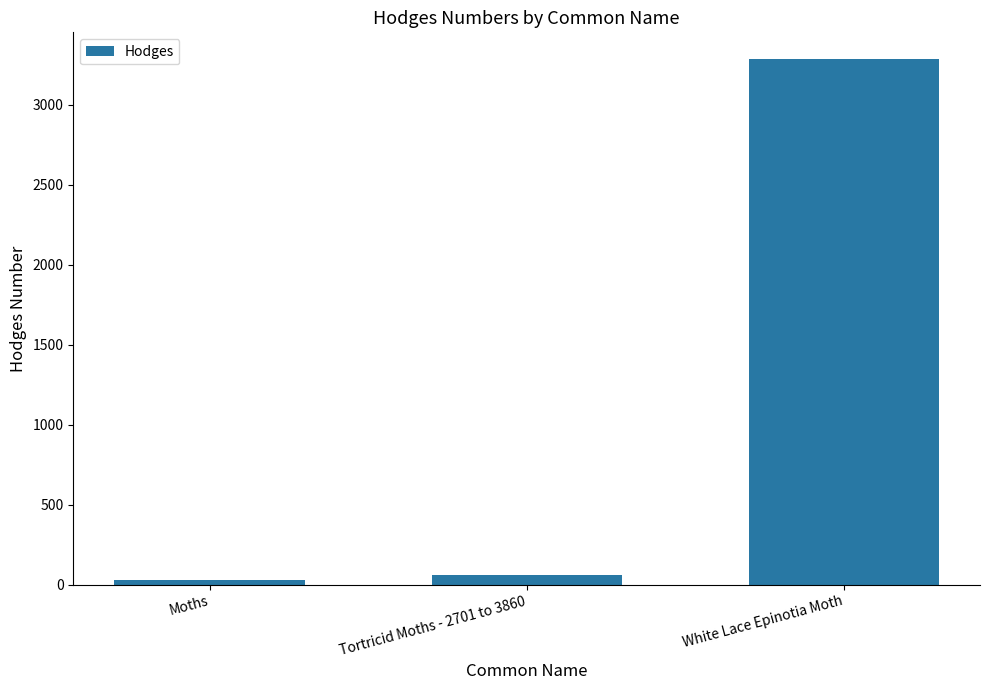

Reading left to right, list all the values displayed in this chart.

29.0	62.1	3290.0